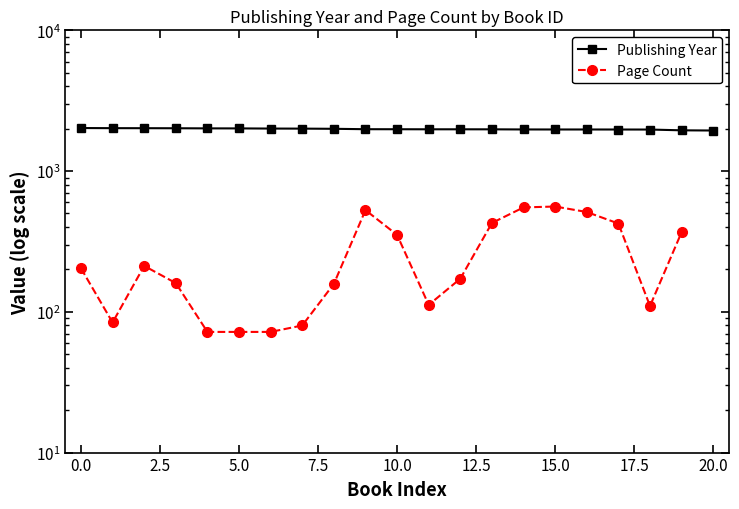

What is the maximum value for Publishing Year?

2022.0